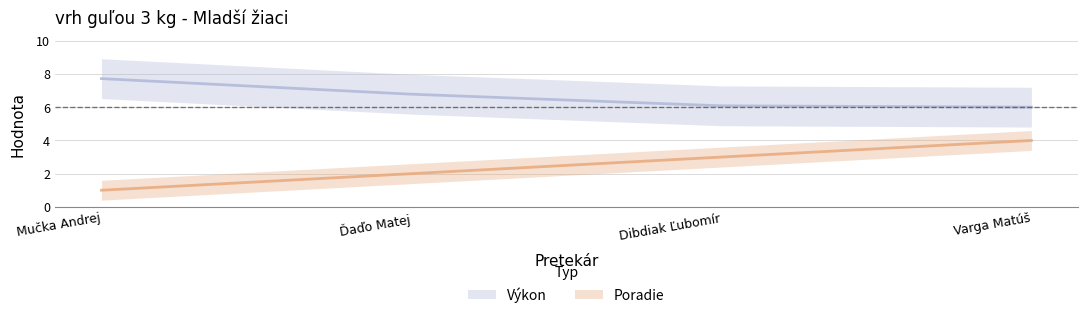

Rank the categories by Poradie value from highest to lowest.

Varga Matúš, Dibdiak Ľubomír, Ďaďo Matej, Mučka Andrej